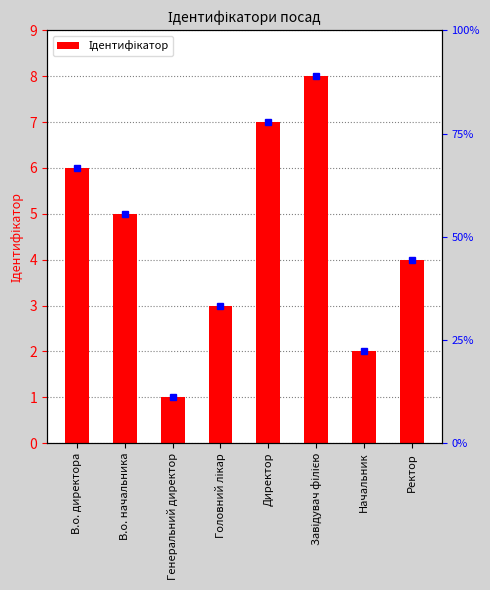

What is the minimum value shown in the chart?

1